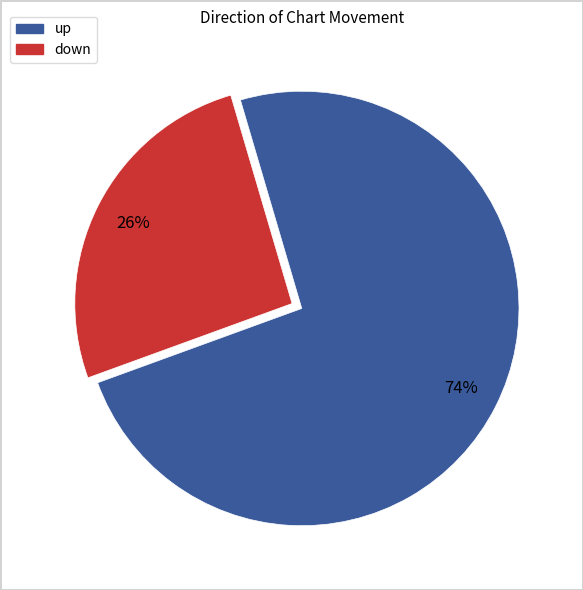

What is the ratio of the value at up to the value at down?

2.8